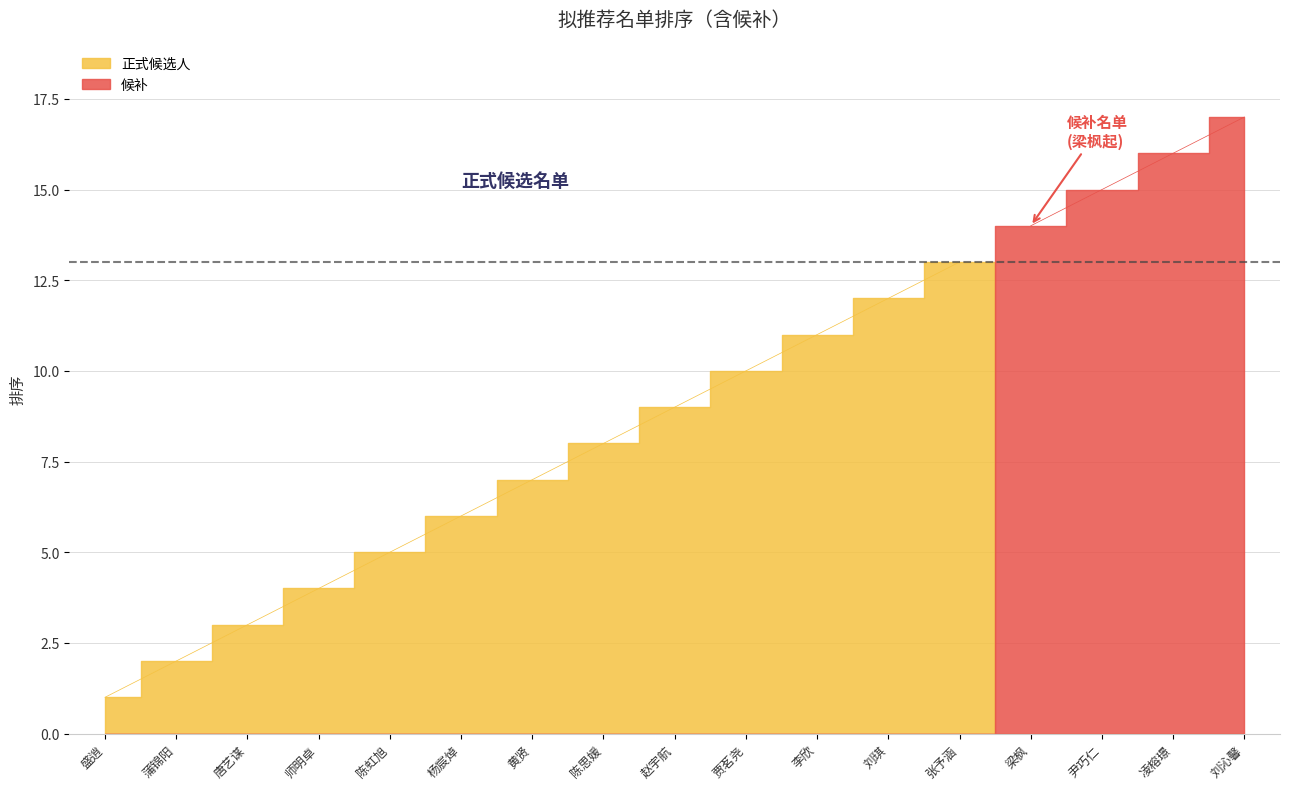

Which label corresponds to the largest value in the chart?

刘沁馨